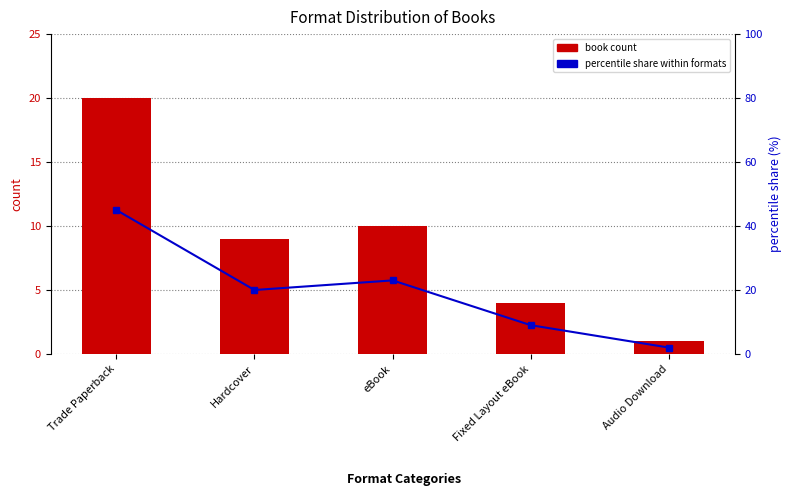

What is the total value across all series at Fixed Layout eBook?

13